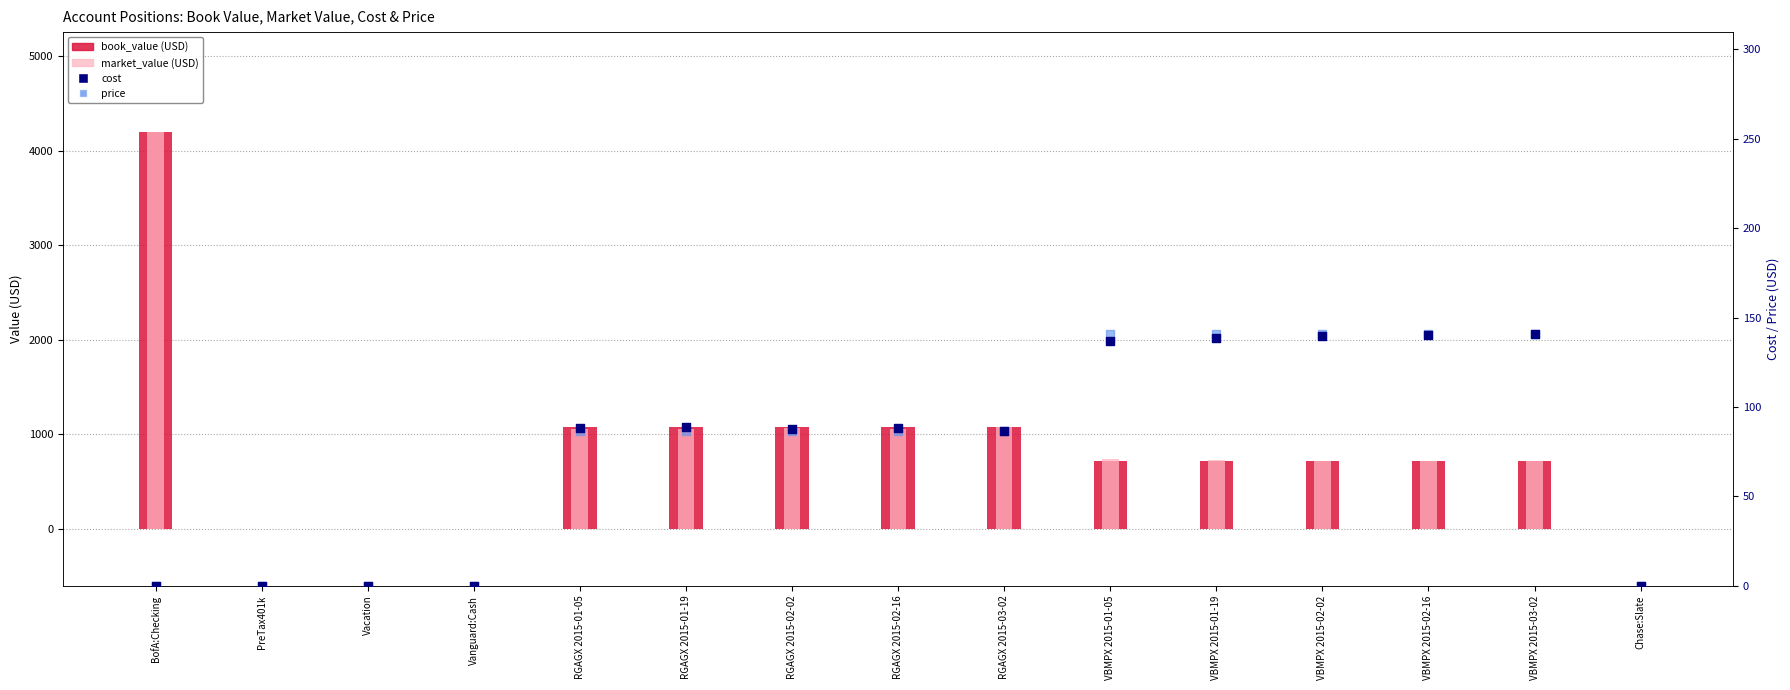

What are all the series names shown in the legend?

book_value (USD), market_value (USD), cost, price